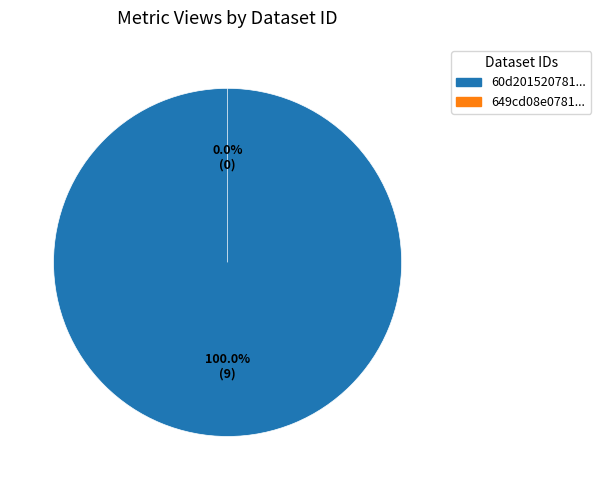

How many slices are in this pie chart?

2